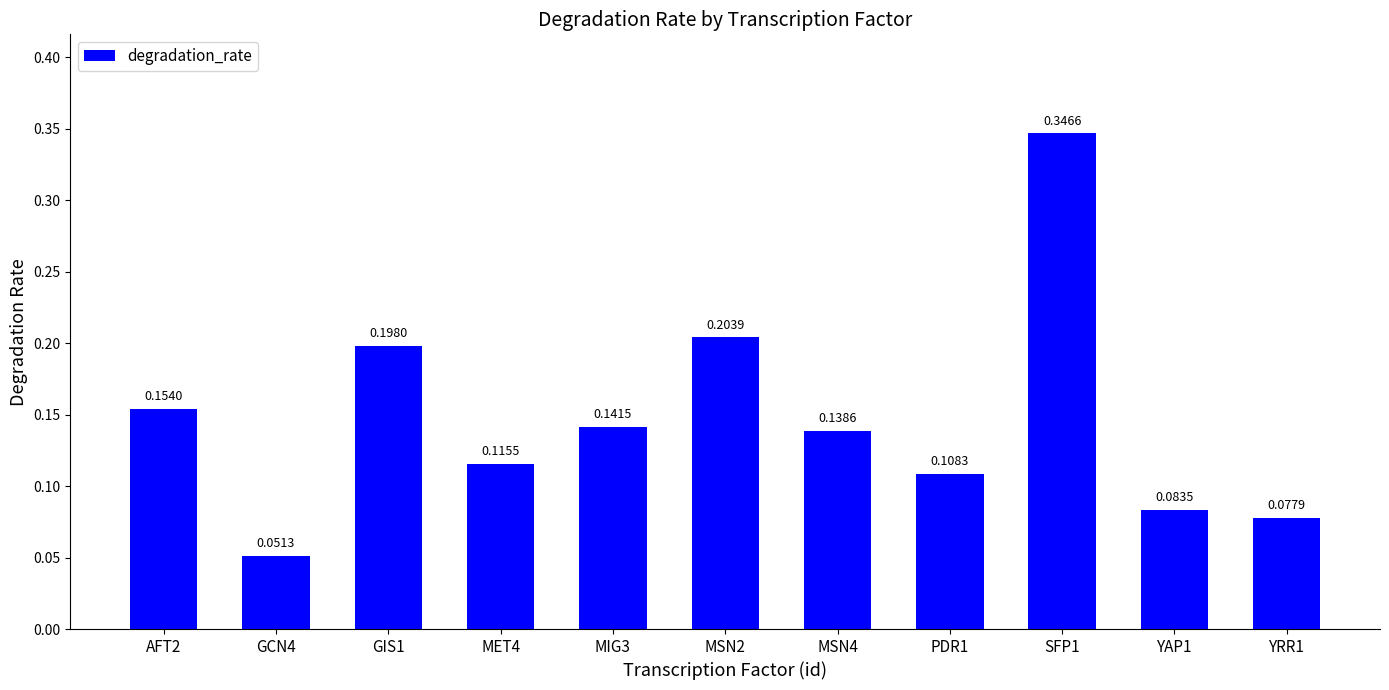

What is the change in value from GCN4 to MIG3?

+0.1